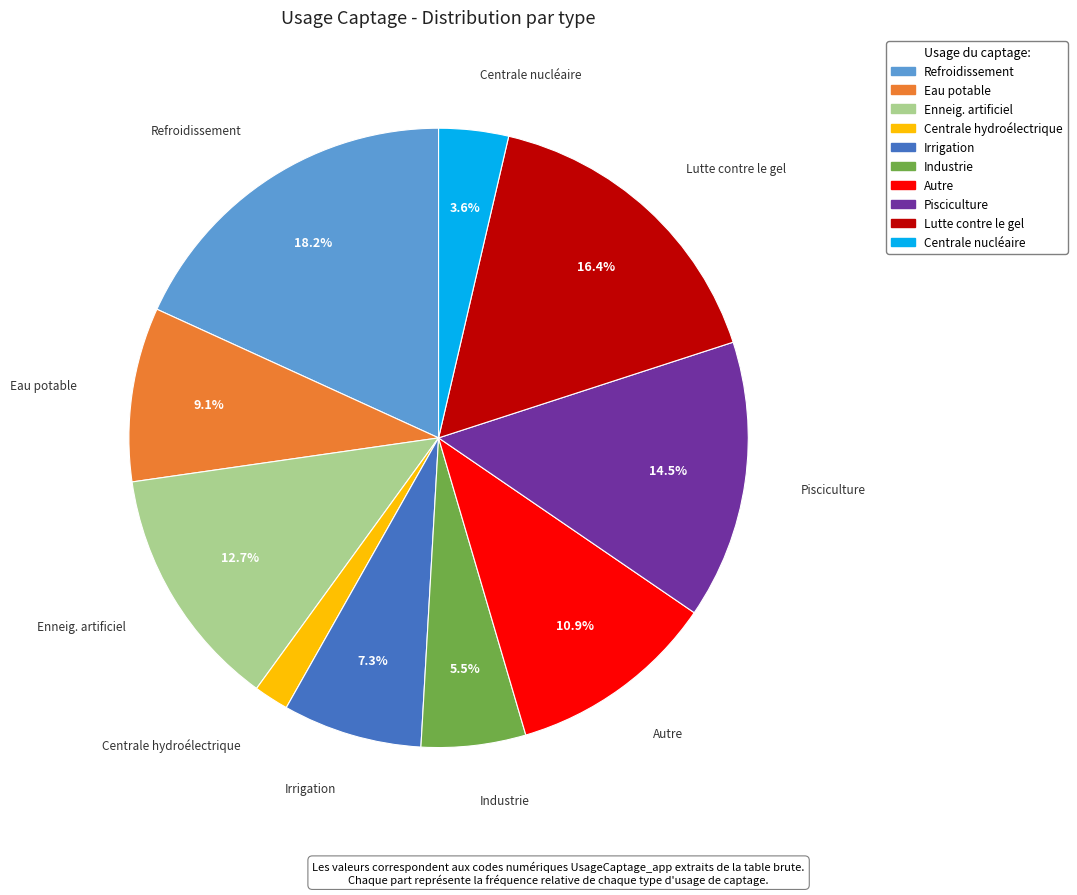

Which slice is the smallest?

Centrale hydroélectrique